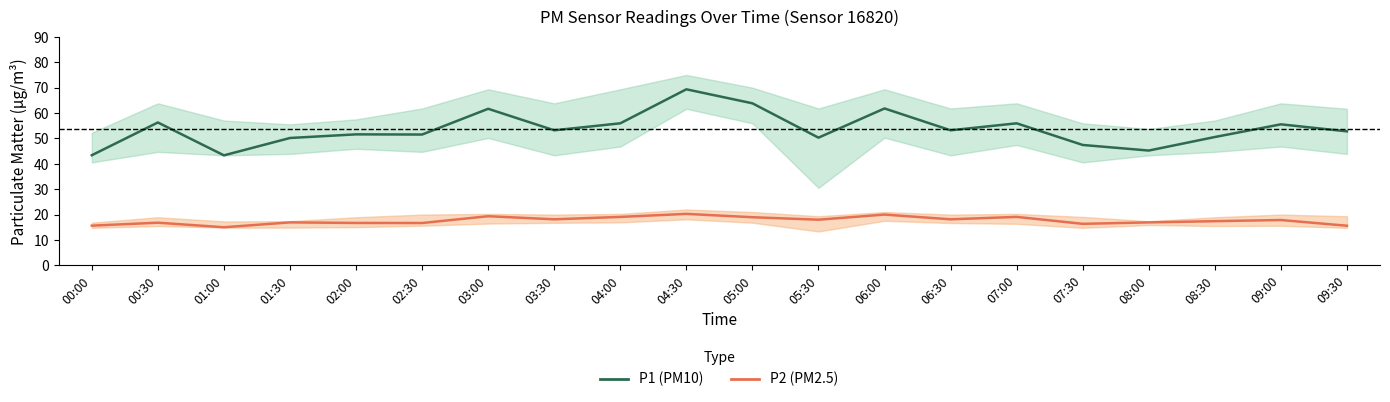

True or false: P1 (PM10) and P2 (PM2.5) cross at least once.

False